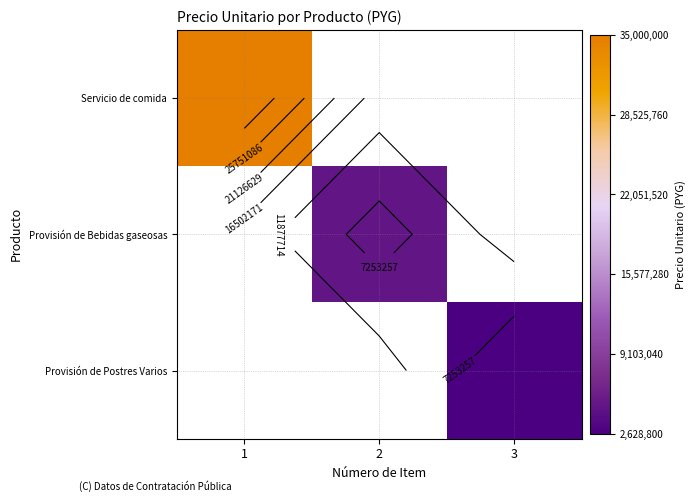

Which label corresponds to the largest value in the chart?

1